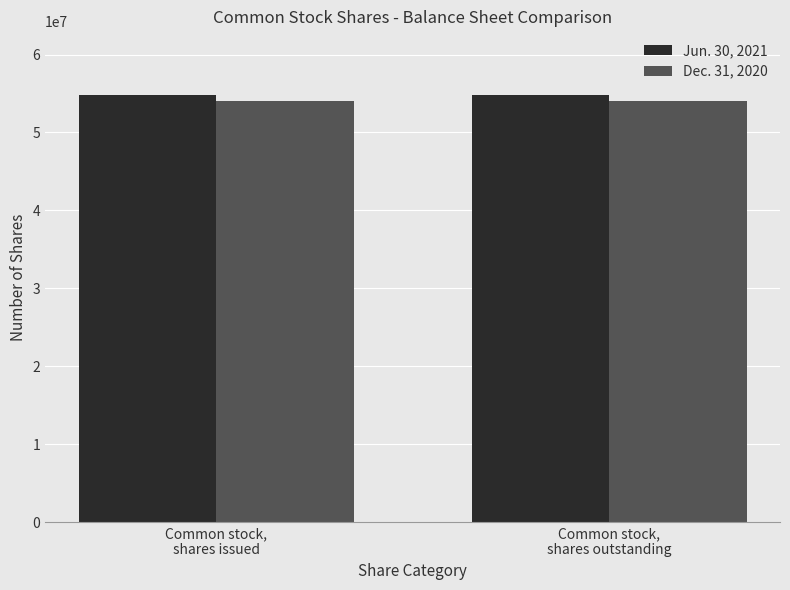

Reading right to left, what are all the values shown in this chart?

Jun. 30, 2021: 54759344	54759344
Dec. 31, 2020: 54073901	54073901